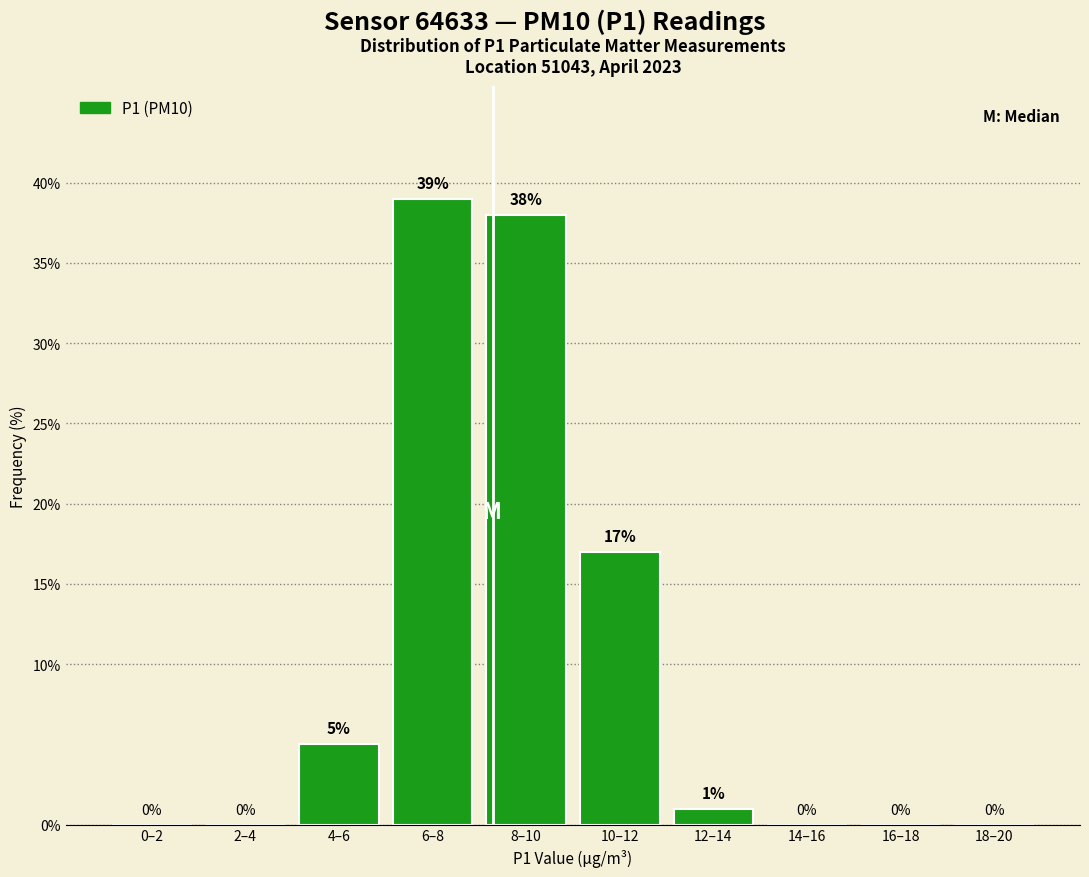

Reading right to left, extract all data points from this chart.

18–20=0	16–18=0	14–16=0	12–14=1	10–12=17	8–10=38	6–8=39	4–6=5	2–4=0	0–2=0